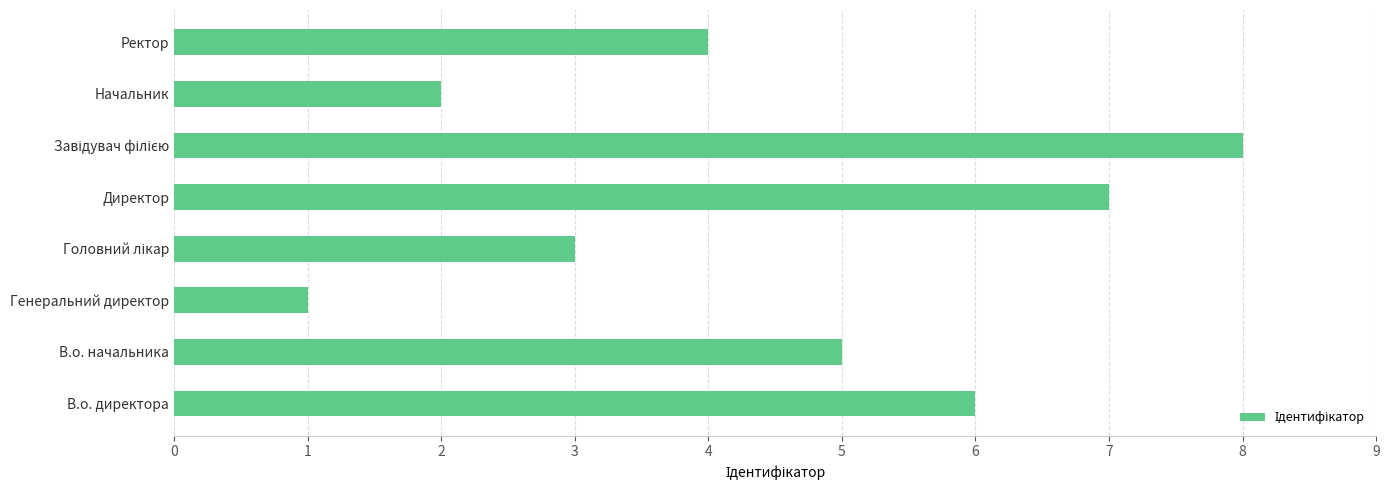

How many series are shown in this chart?

1